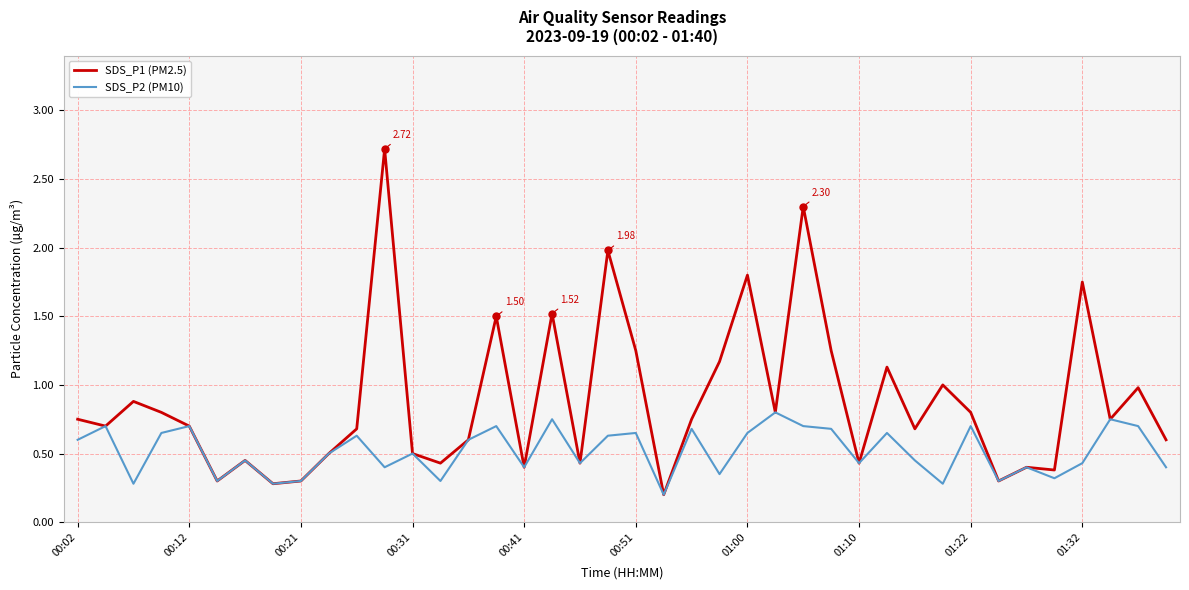

How many lines are shown in the chart?

2